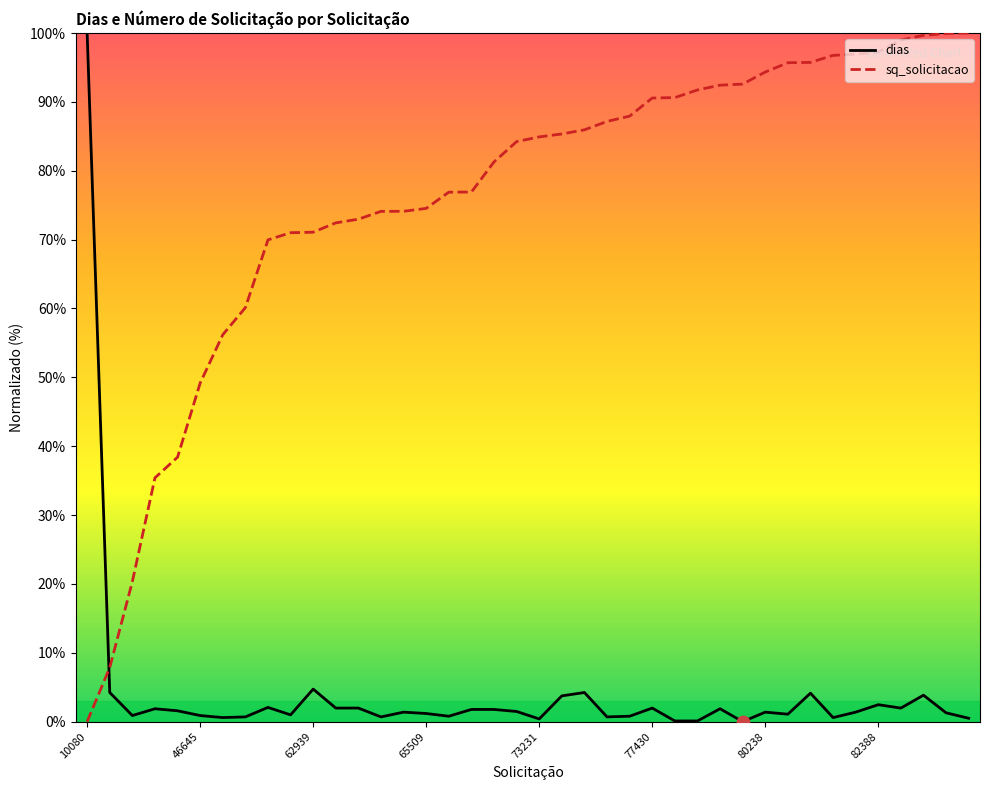

At how many categories does at least one series exceed 75?

25